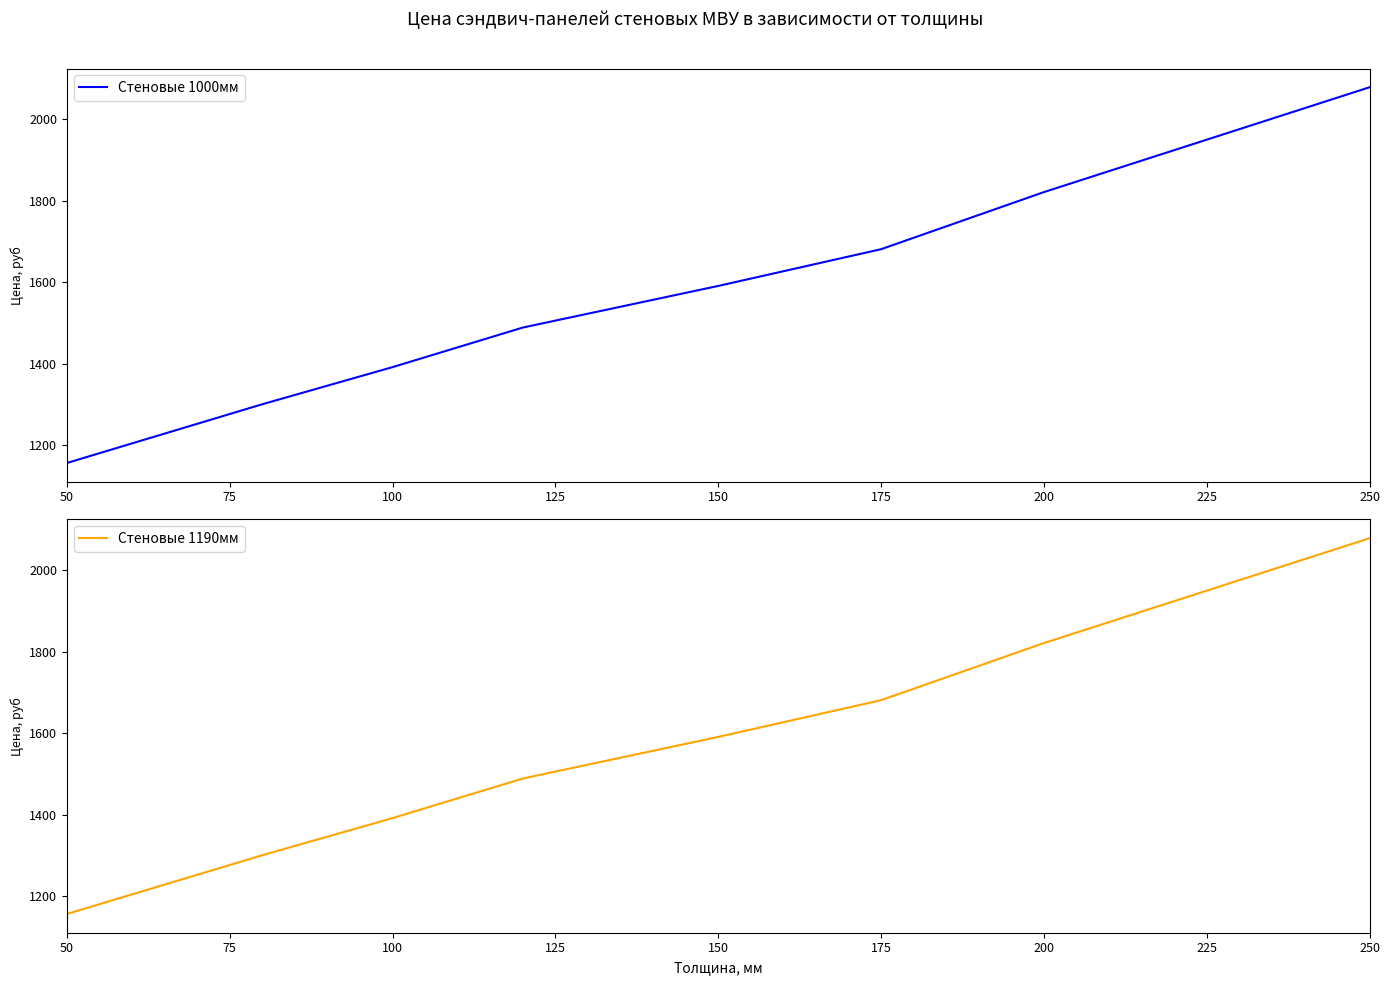

Where is Стеновые 1000мм nearest to the value 1617?

150